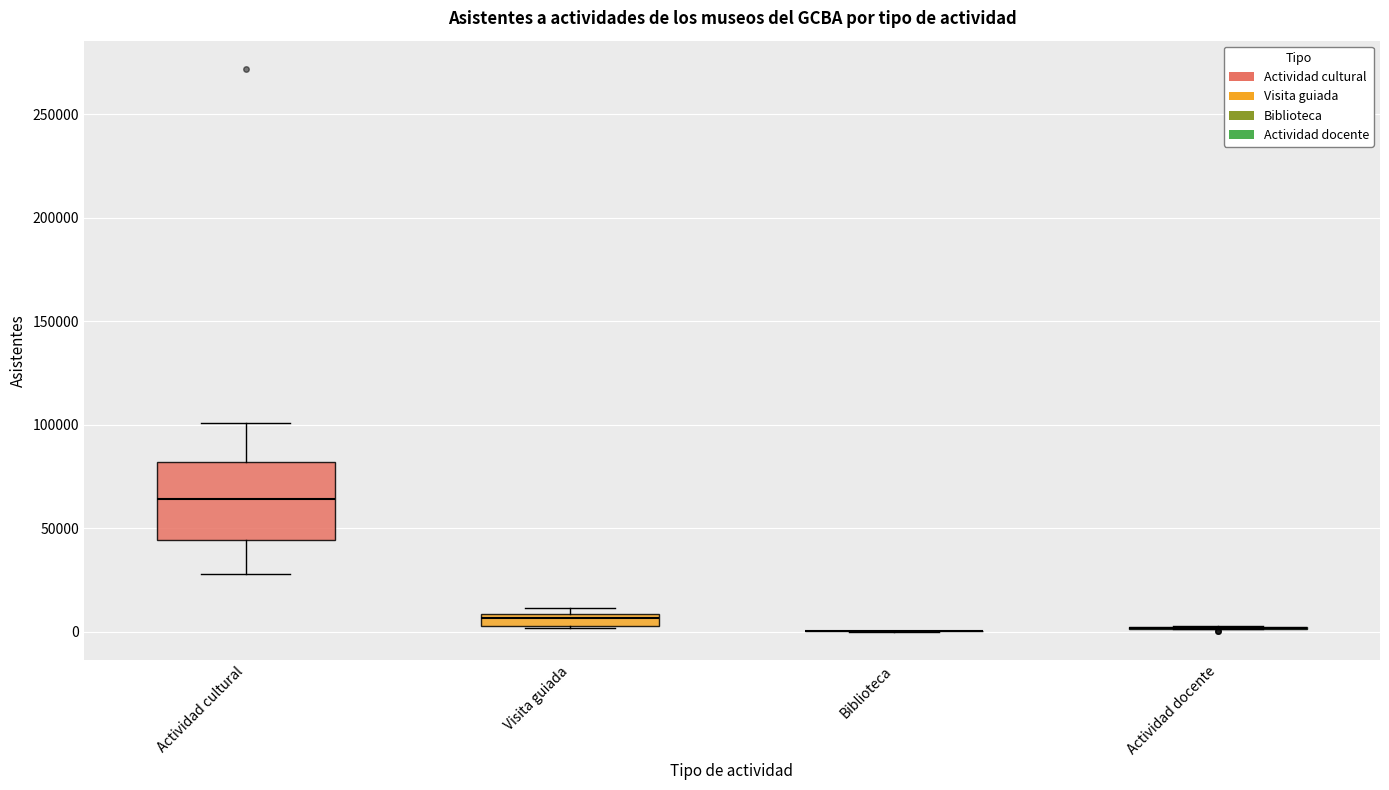

Comparing the boxes themselves (not the whiskers), which one is the tallest?

Actividad cultural